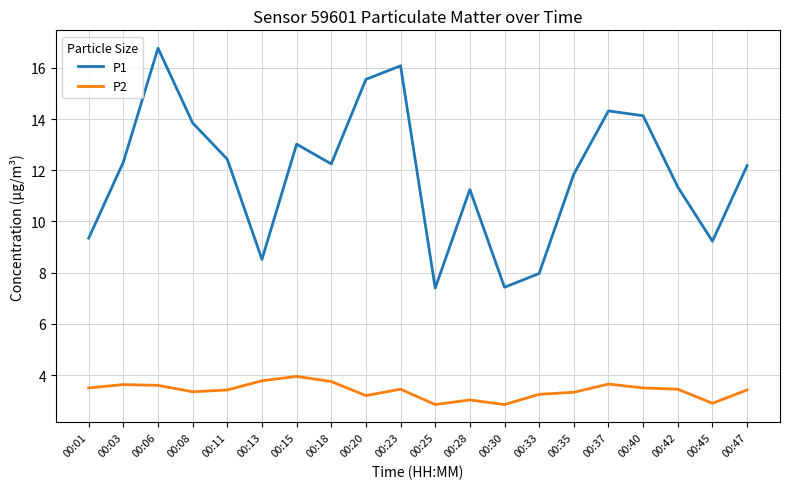

What is the approximate value of P2 at 00:13?

3.8